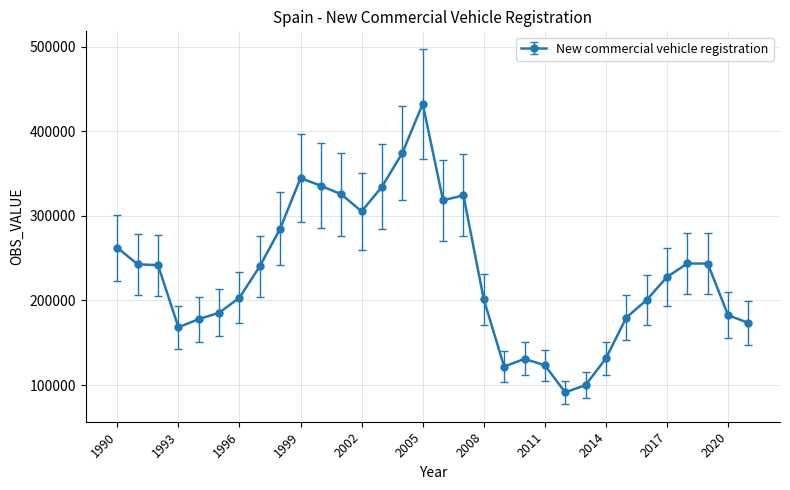

What is the maximum value shown in the chart?

432277